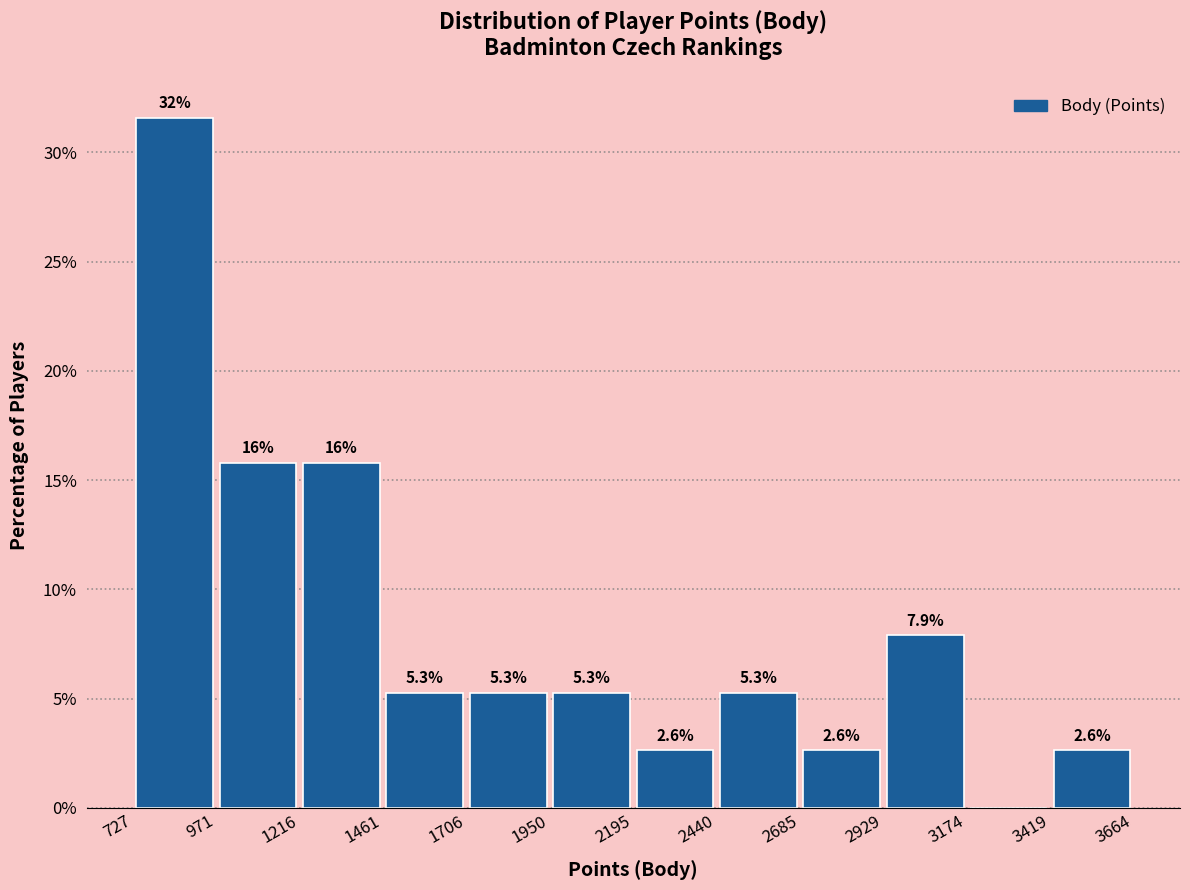

Over which range of the x-axis is the bar tallest?

727 to 971